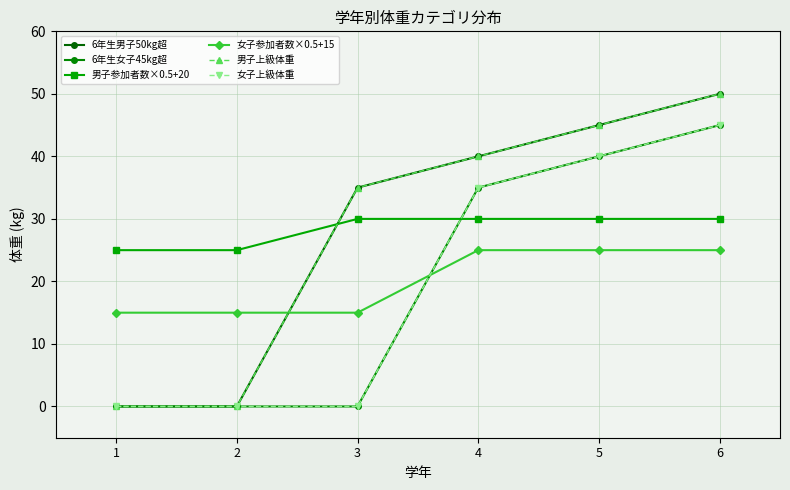

Is this an area chart (filled region under the line)?

No